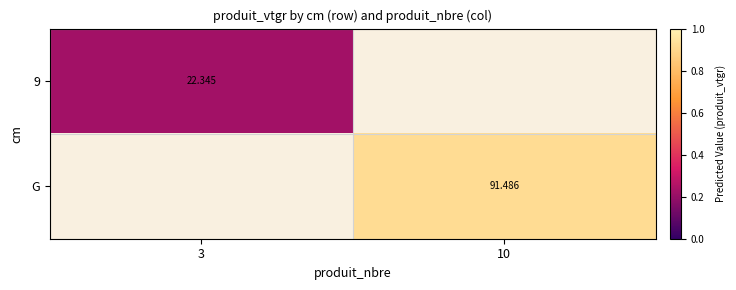

What is the lowest value of the 9 series?

22.3